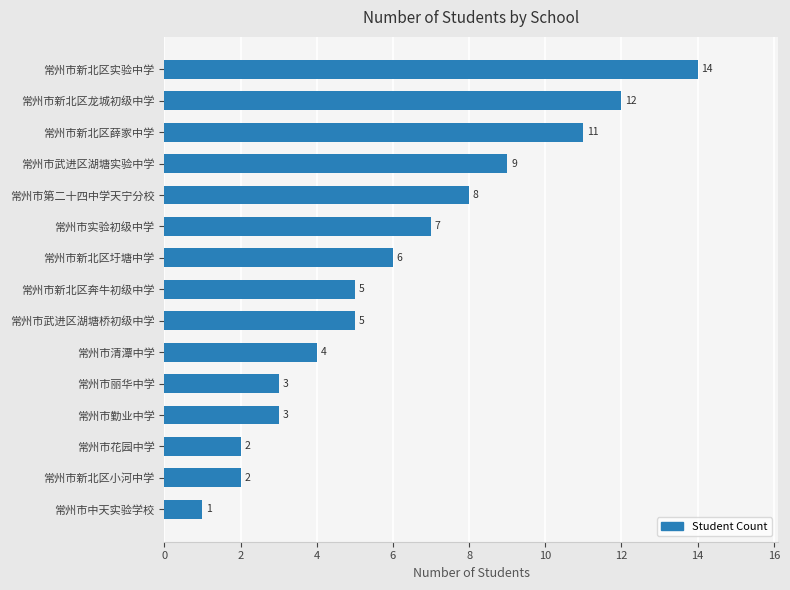

What is the difference between the second highest and second lowest values?

10